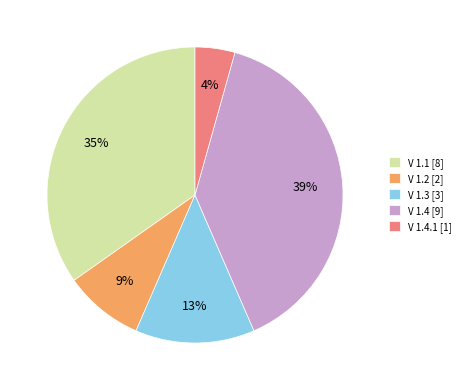

How many segments does this pie chart have?

5